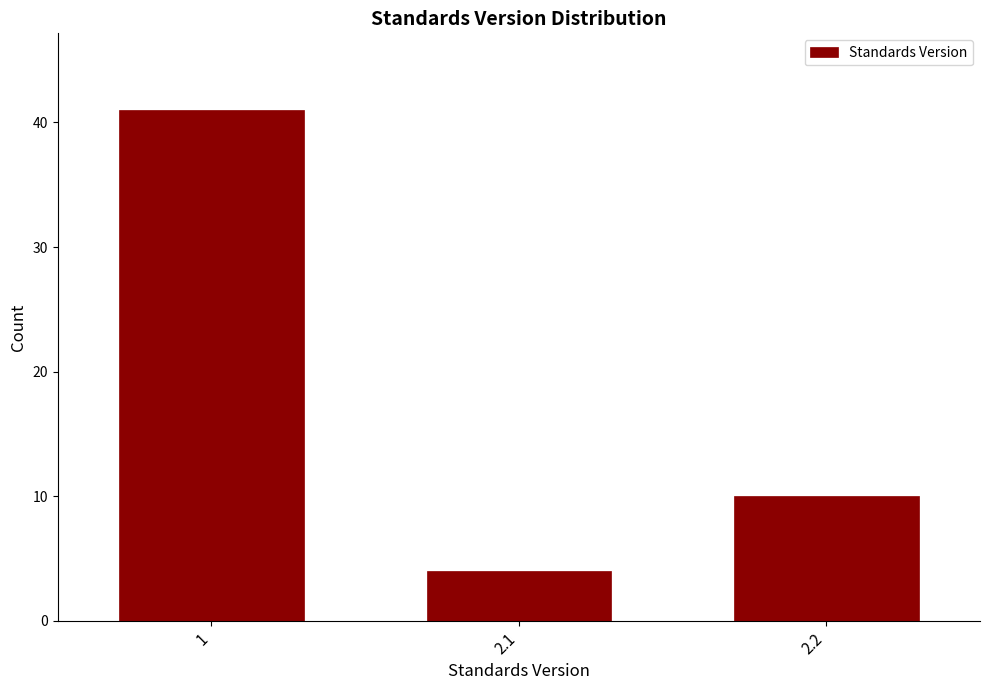

Reading right to left, list all the values displayed in this chart.

10	4	41